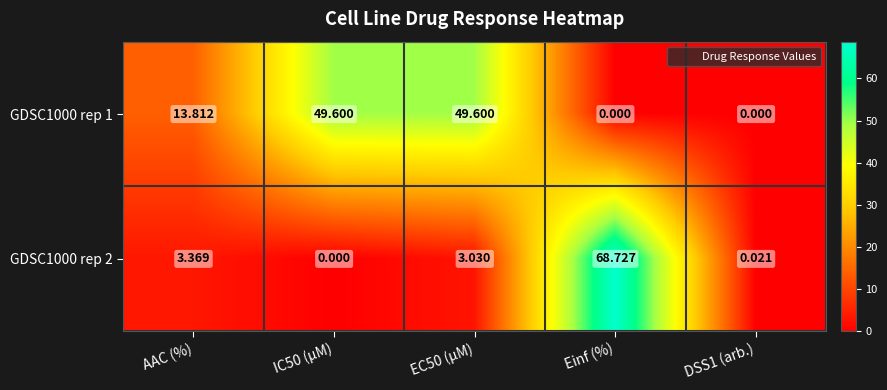

Which label corresponds to the largest value in the chart?

Einf (%)